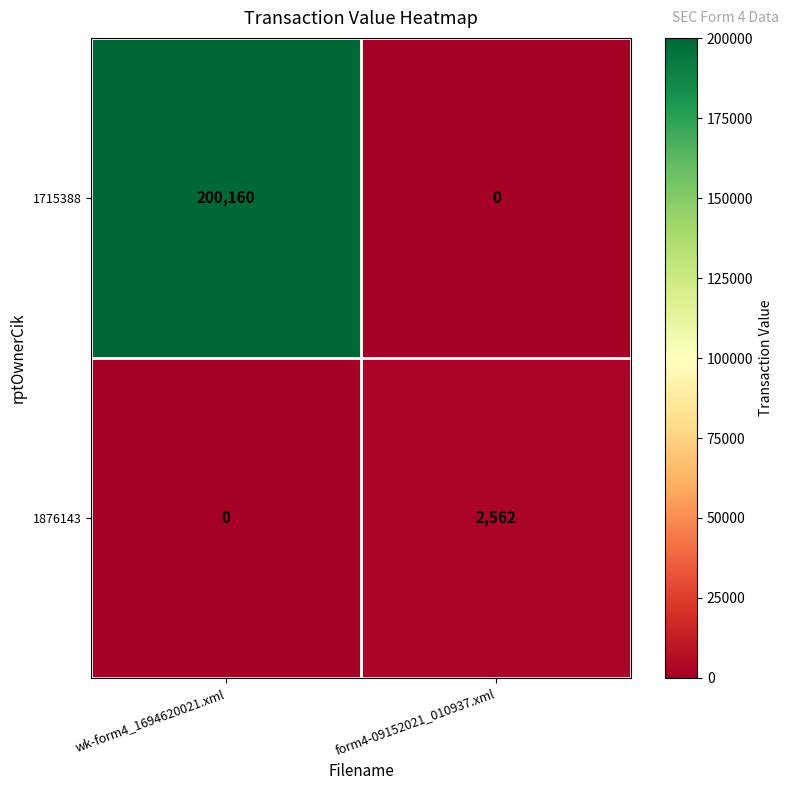

What value does the 1876143 series have at form4-09152021_010937.xml?

2562